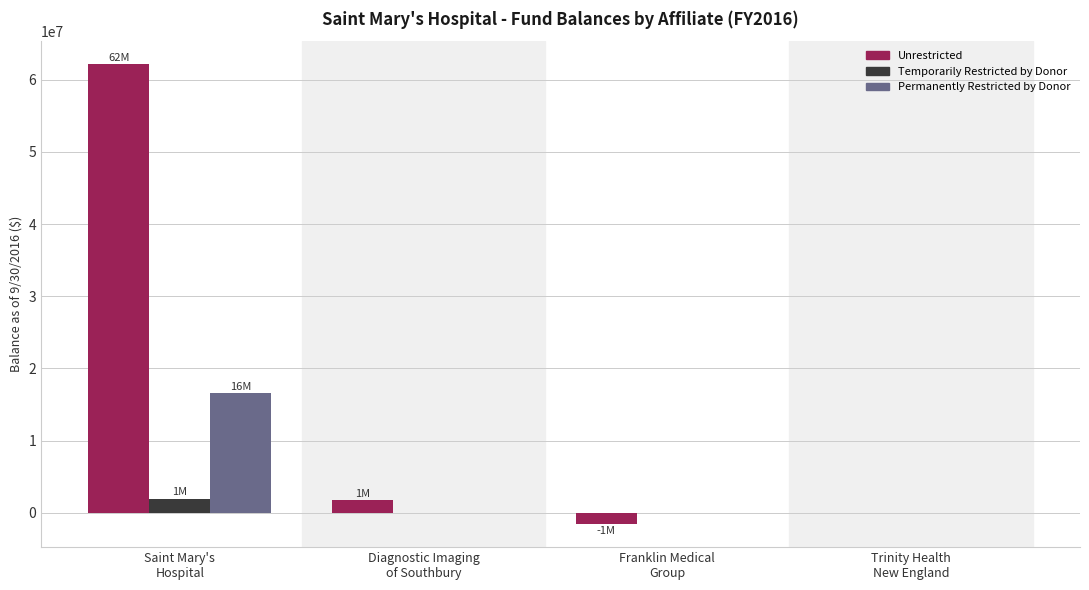

At which label is Unrestricted closest to 30297000?

Diagnostic Imaging
of Southbury